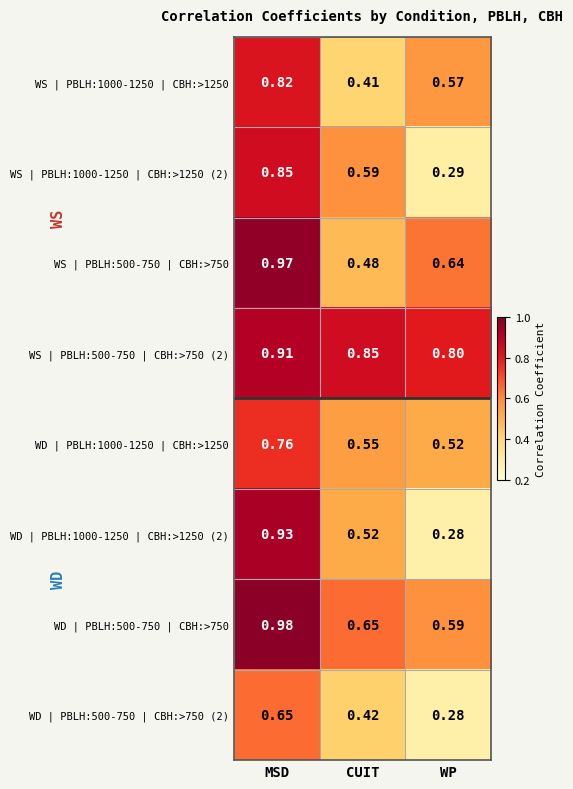

Which category has the lowest value across all series?

WP